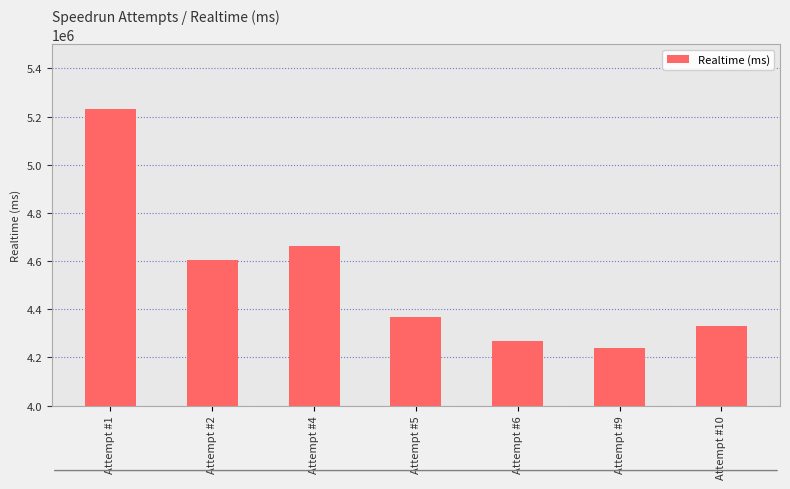

Is it true that the value at Attempt #6 is 2577992?

False